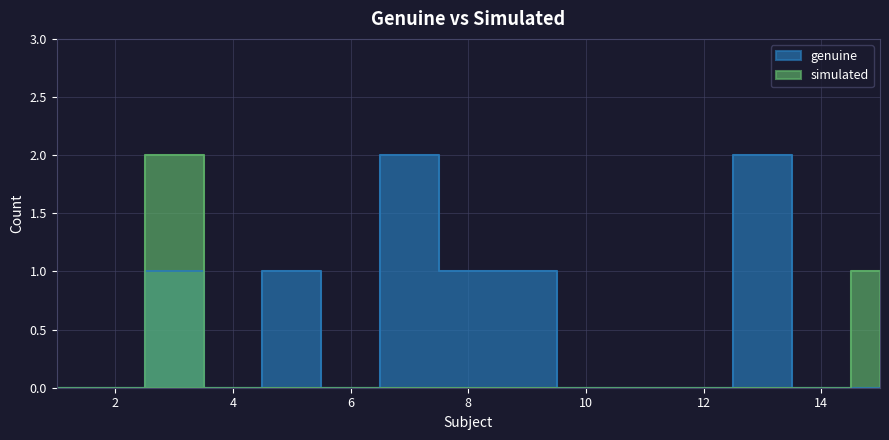

Reading right to left, list all the values displayed in this chart.

genuine: 15=0	14=0	13=2	12=0	11=0	10=0	9=1	8=1	7=2	6=0	5=1	4=0	3=1	2=0	1=0
simulated: 15=1	14=0	13=0	12=0	11=0	10=0	9=0	8=0	7=0	6=0	5=0	4=0	3=2	2=0	1=0